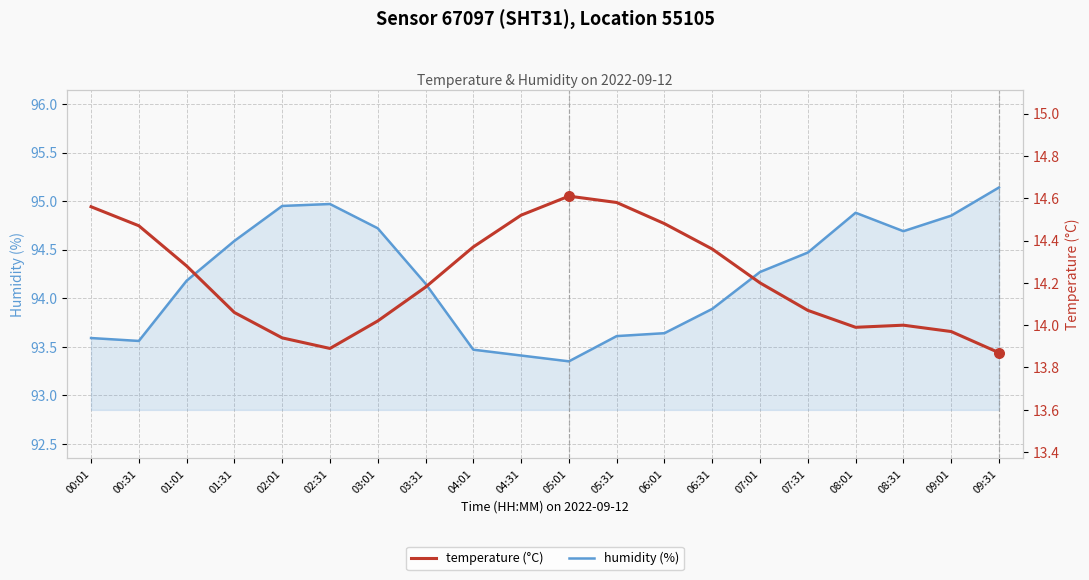

Which series has the largest Y range (max minus min)?

humidity (%)